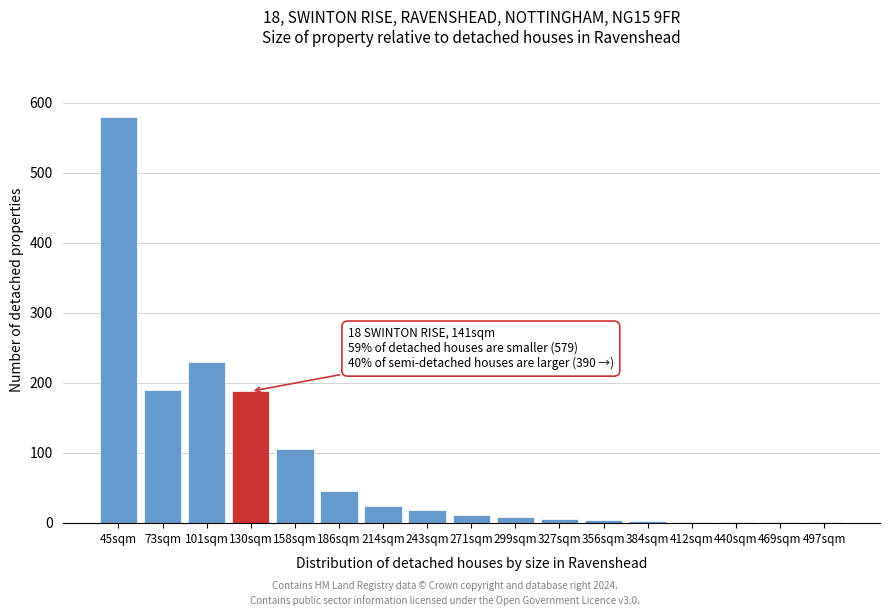

What is the maximum value shown in the chart?

579